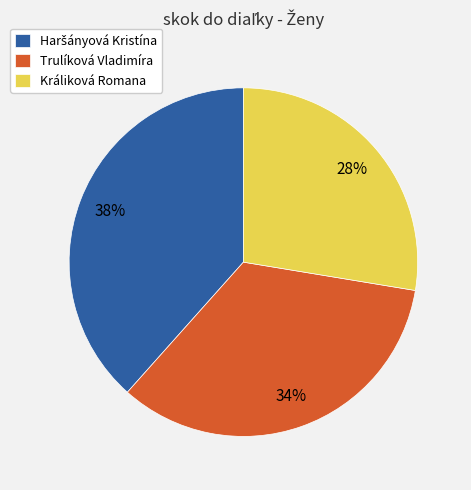

Approximately how many times larger is the value at Trulíková Vladimíra compared to Králiková Romana?

1.2